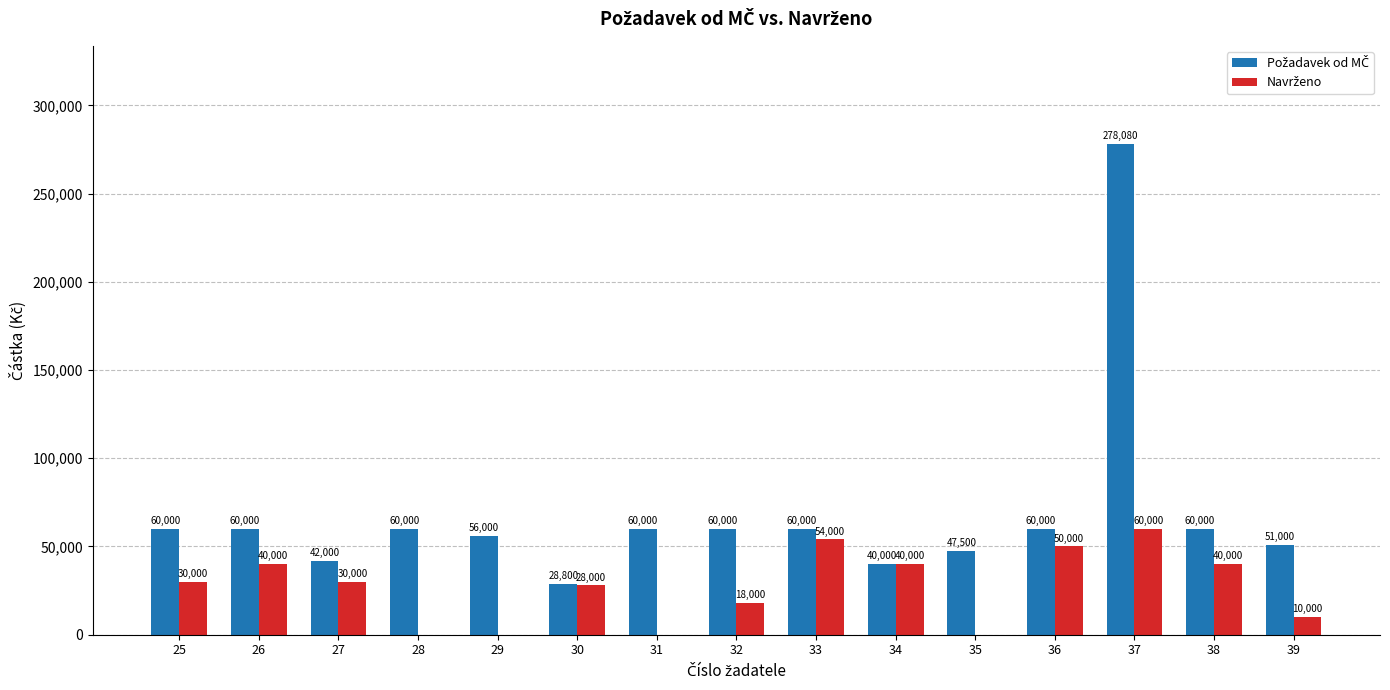

How many groups of bars are there?

15